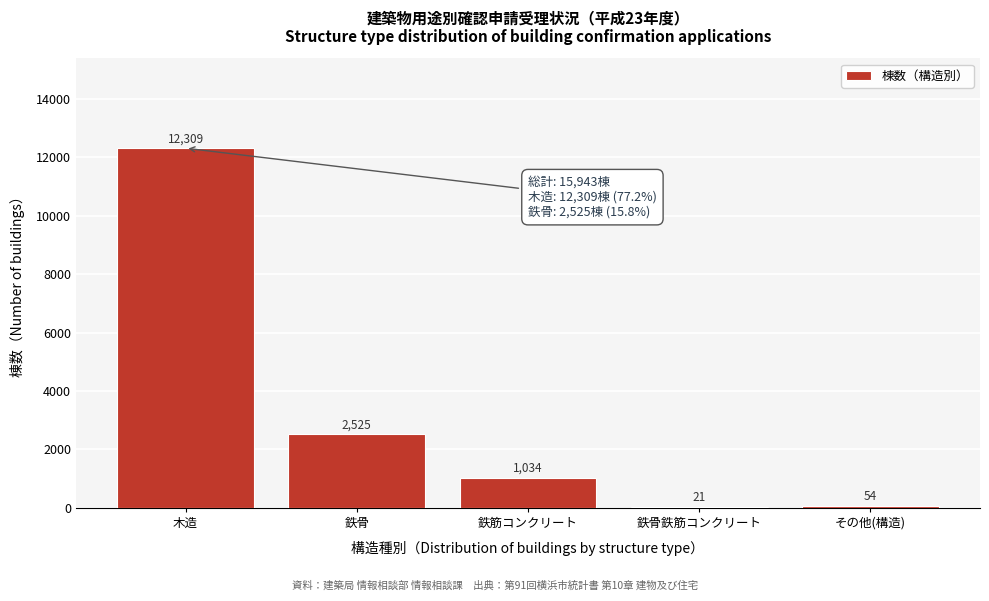

Reading right to left, transcribe all the data shown in this chart.

その他(構造)=54	鉄骨鉄筋コンクリート=21	鉄筋コンクリート=1034	鉄骨=2525	木造=12309